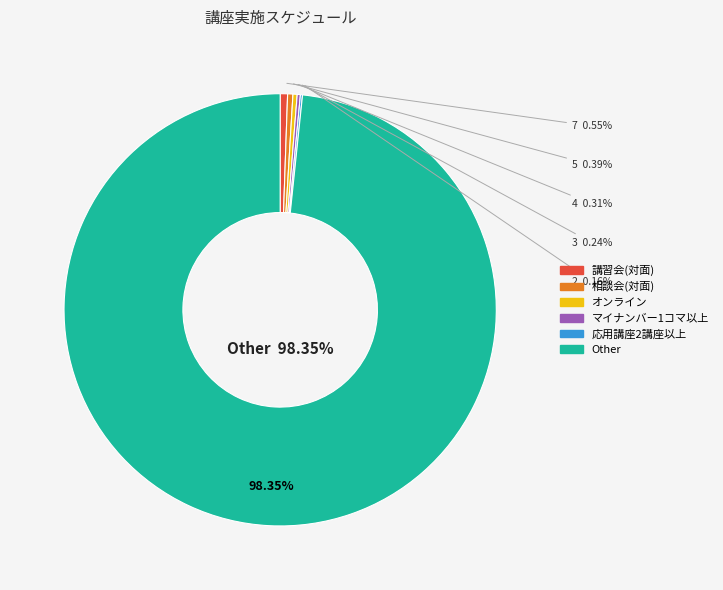

What is the change in value from 講習会(対面) to Other?

+1250